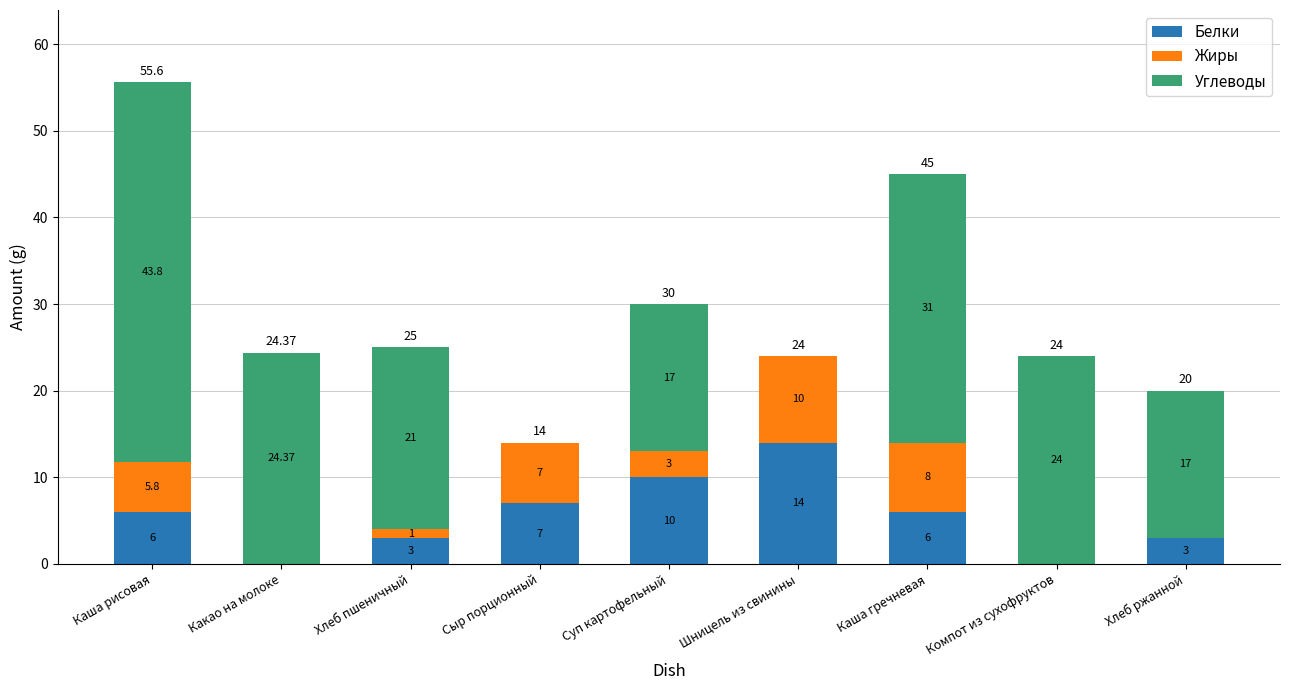

What is the total value across all series at Хлеб пшеничный?

25.0